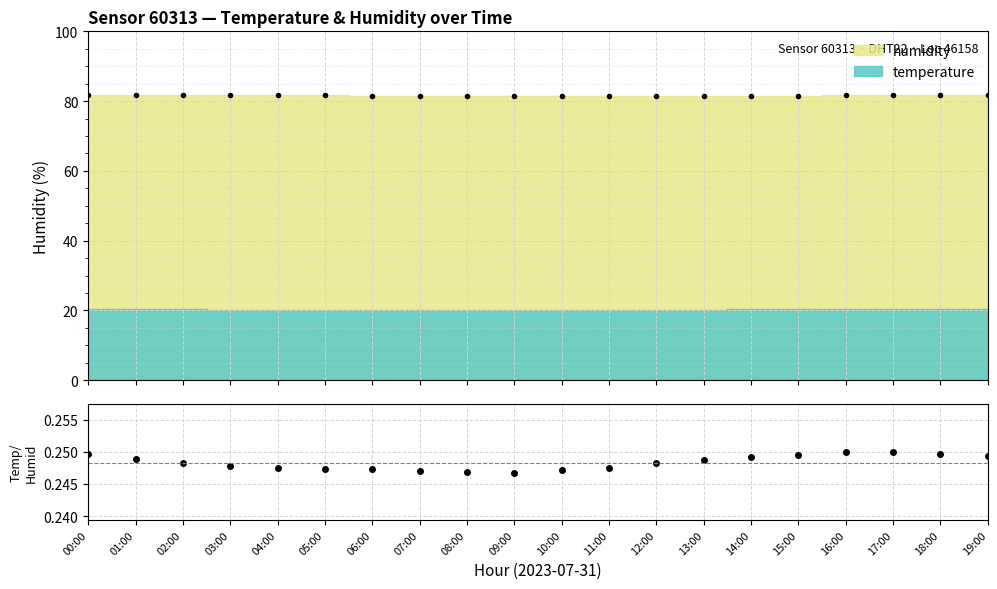

How many data points does each series have?

20